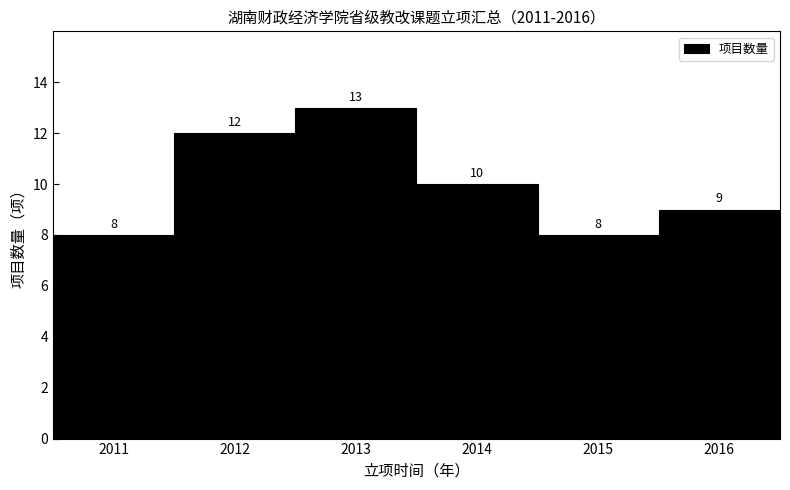

Reading left to right, list every bar in this chart as the range it spans on the x-axis followed by its height.

2010.5 to 2011.5: 8
2011.5 to 2012.5: 12
2012.5 to 2013.5: 13
2013.5 to 2014.5: 10
2014.5 to 2015.5: 8
2015.5 to 2016.5: 9